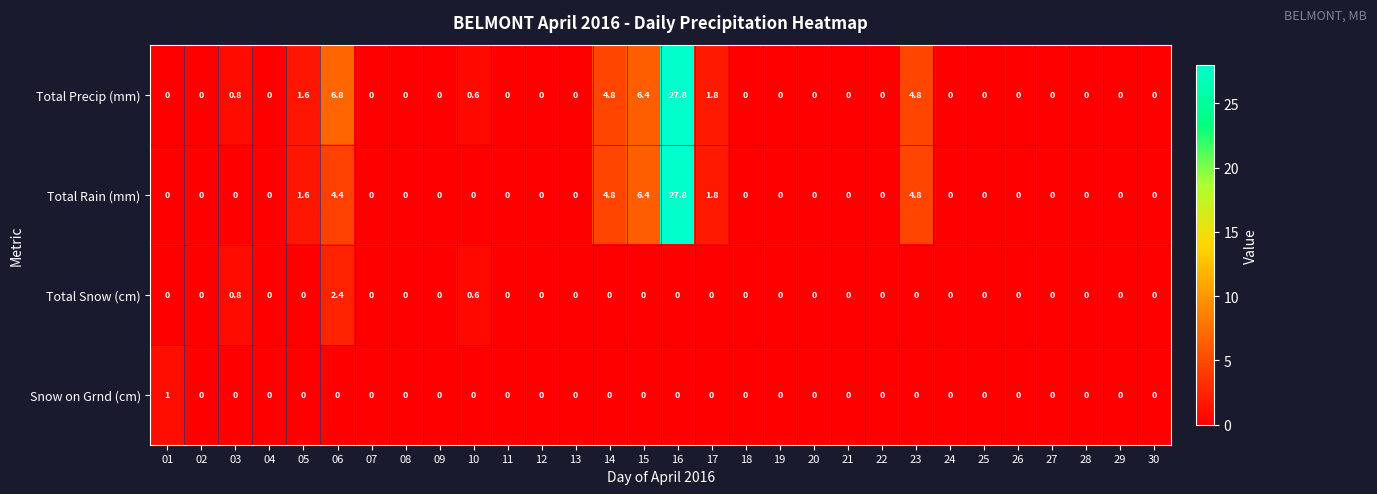

Which category has the highest value in the Total Precip (mm) series?

16